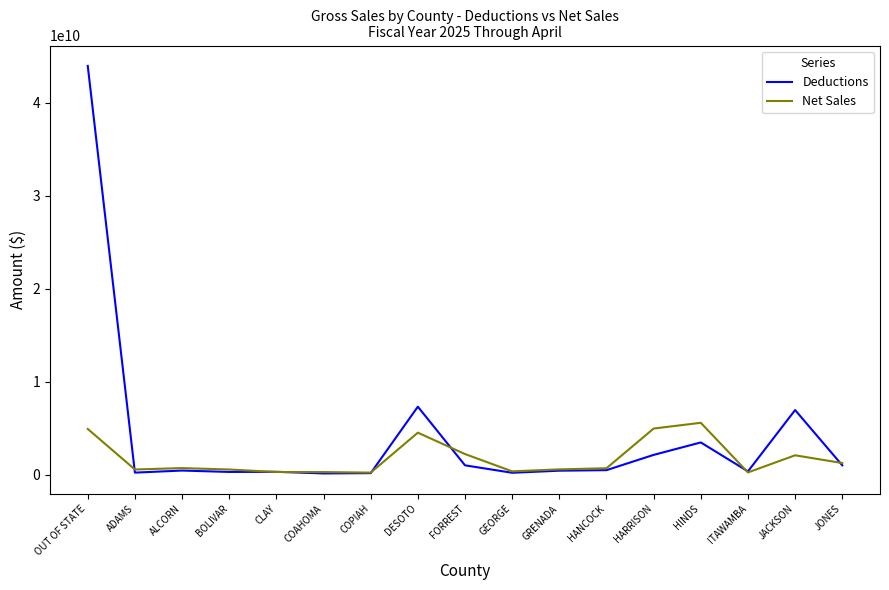

Is the value of Deductions at JONES greater than the value of Net Sales at FORREST?

No